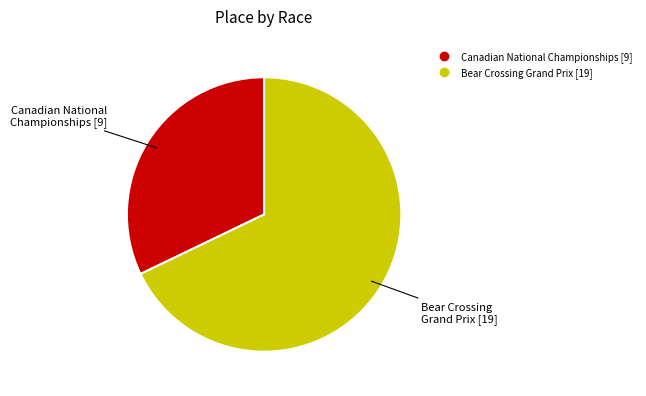

Rank the categories by value from highest to lowest.

Bear Crossing Grand Prix, Canadian National Championships